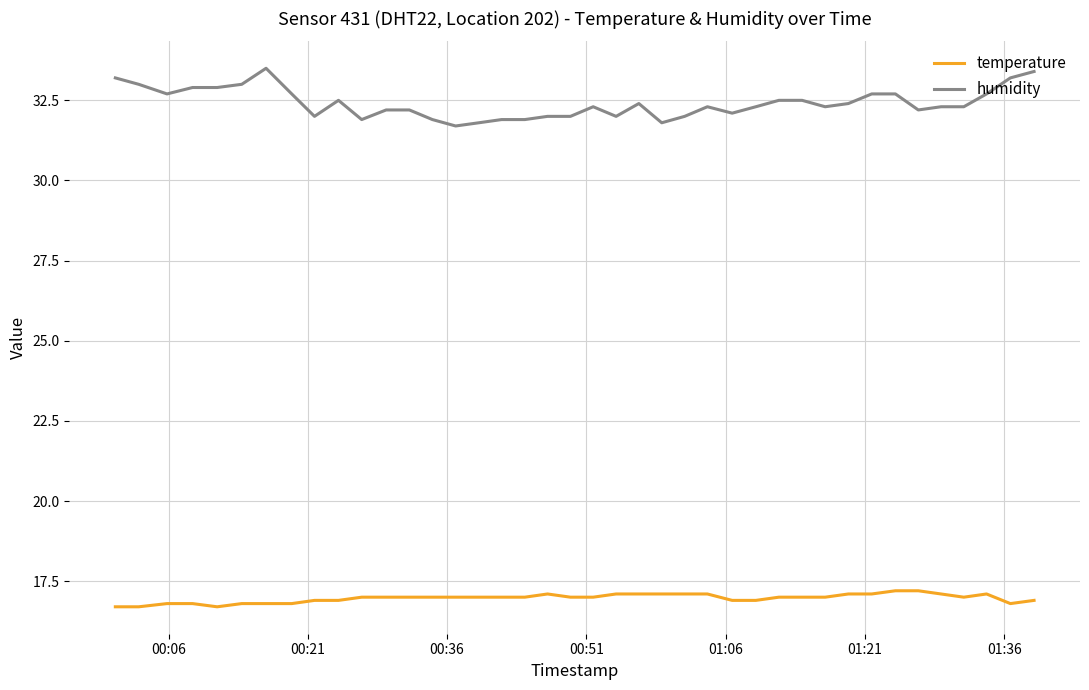

True or false: humidity has more than 0 points higher than both neighbors.

True